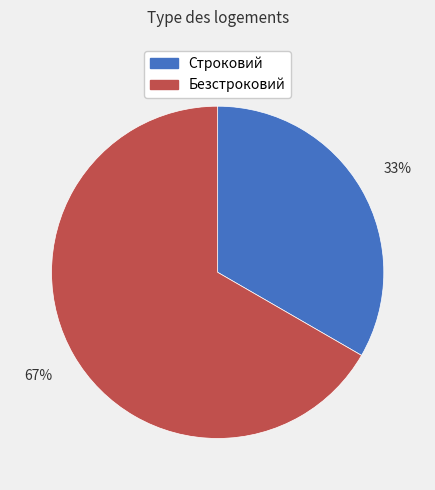

How many segments does this pie chart have?

2